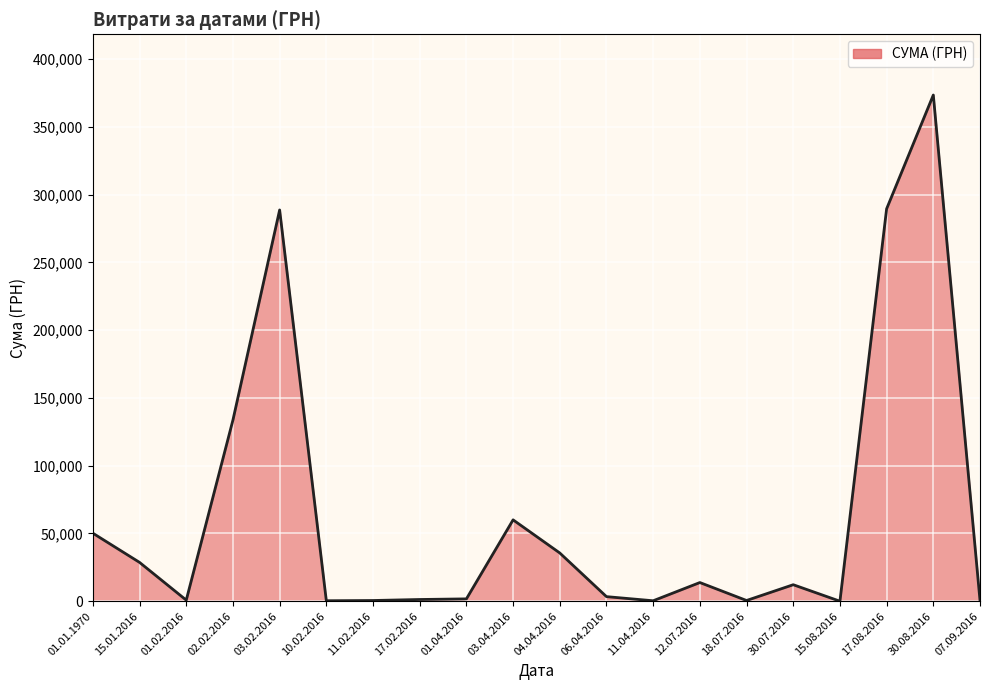

Where does the data first go above 12181?

01.01.1970